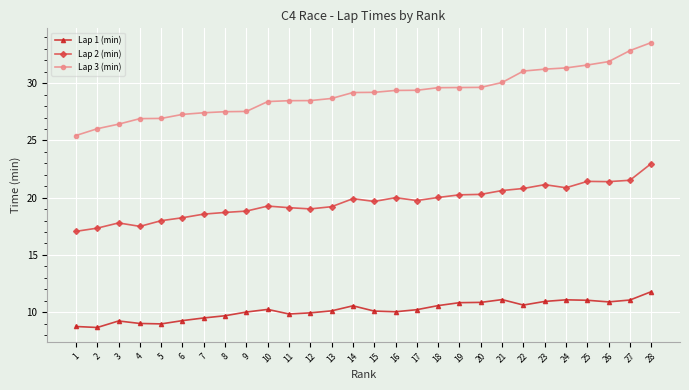

What is the approximate value of Lap 1 (min) at 21?

11.1